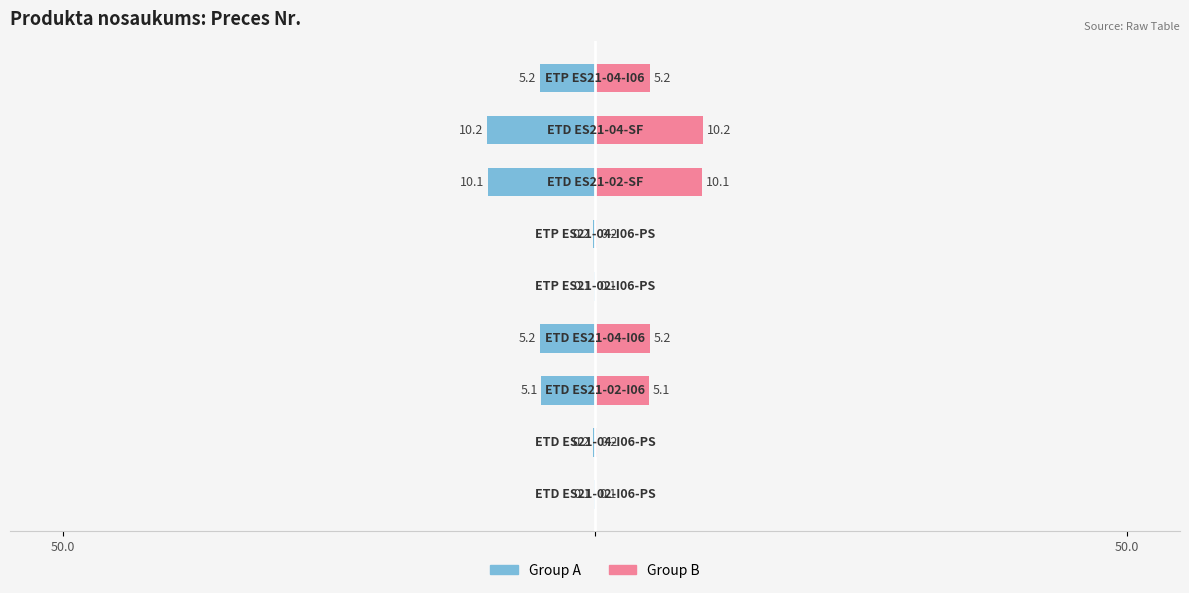

What is the spread (max minus min) of values at 2?

10.2